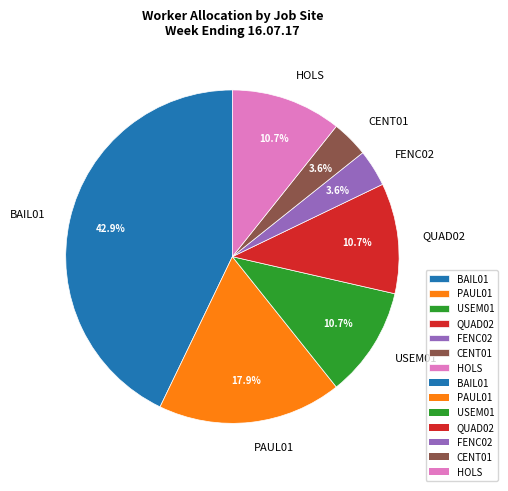

Does any single category account for the majority?

No